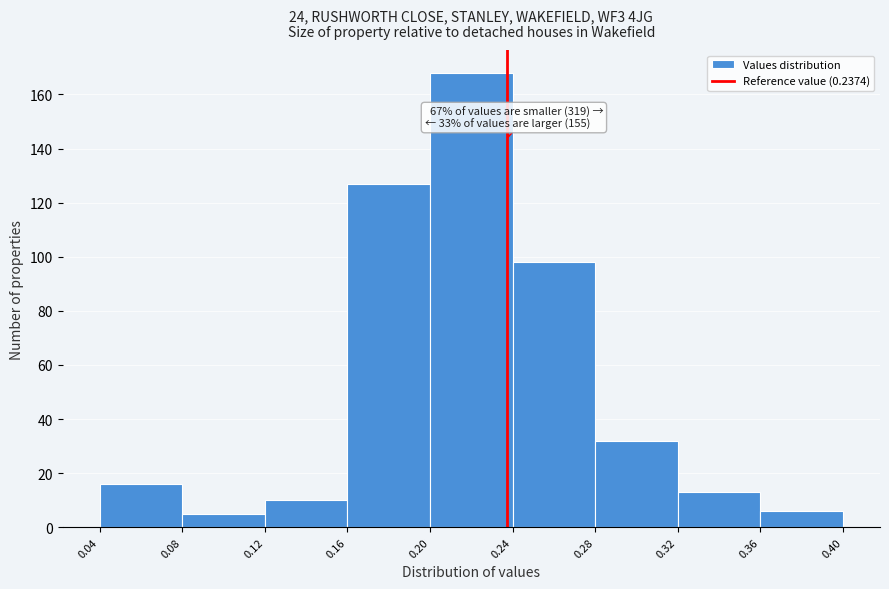

Which range on the x-axis has the tallest bar?

0.20 to 0.24